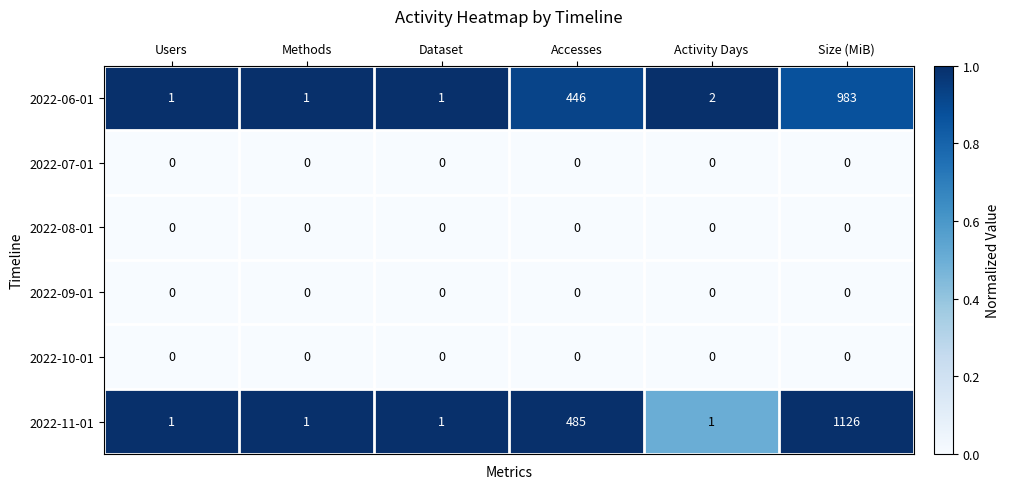

At which category is the sum across all series the highest?

Size (MiB)